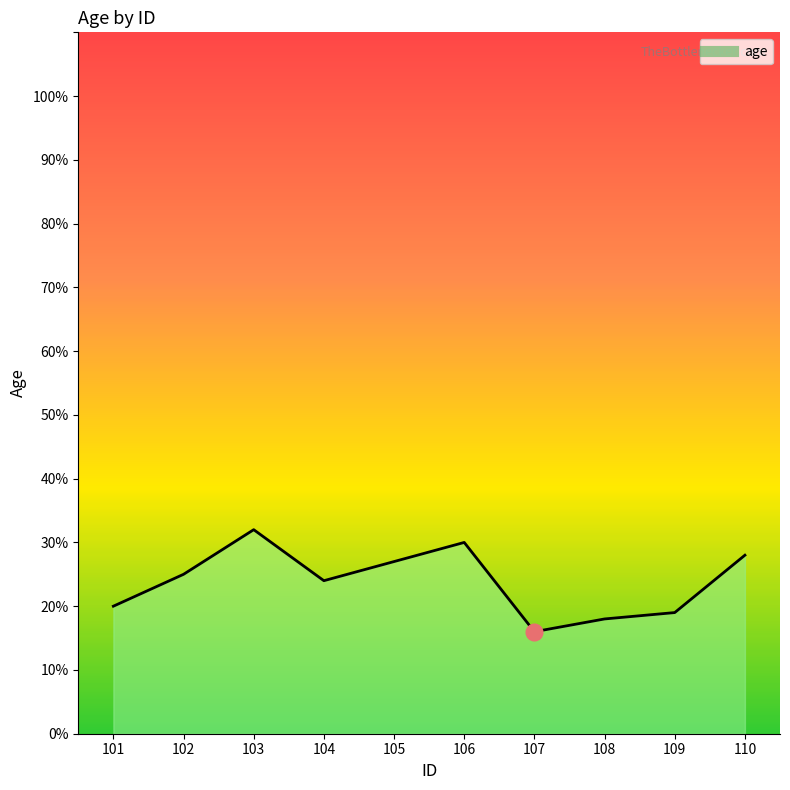

The chart shows a value of 16 at 106. True or false?

False